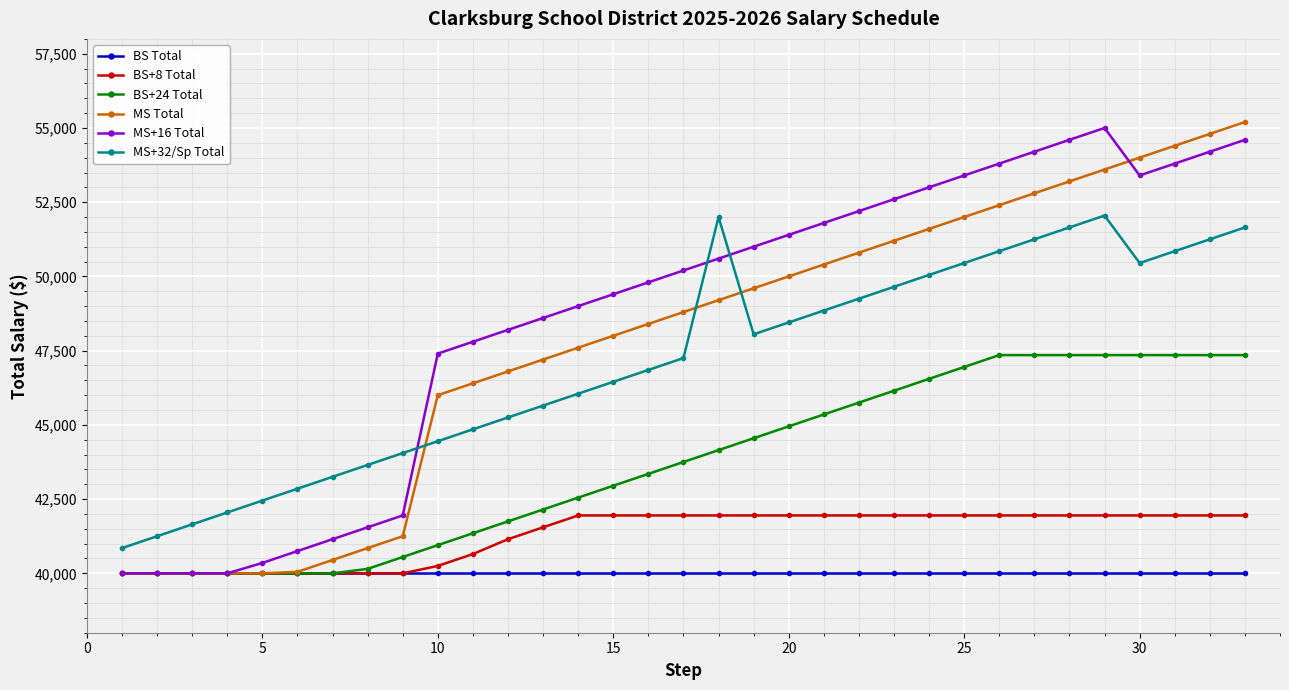

Which series has the largest range (max minus min)?

MS Total